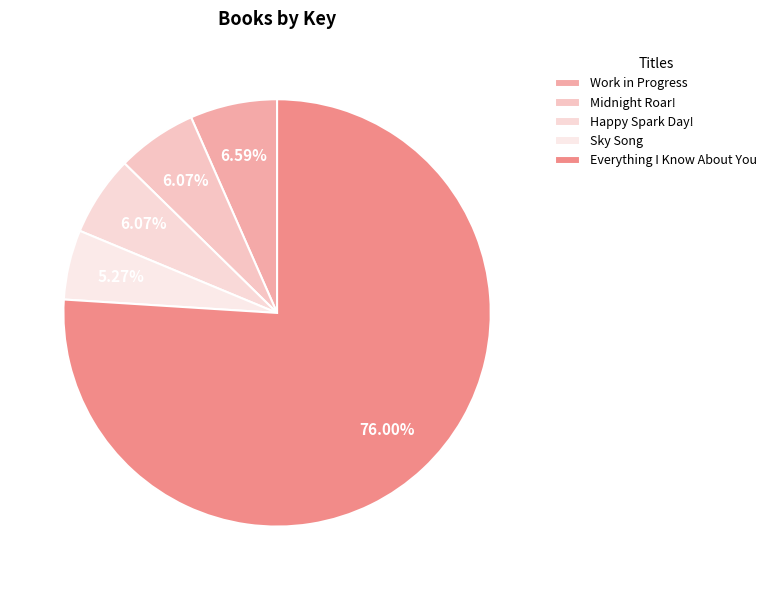

Is it true that Everything I Know About You is 76% of the pie?

True